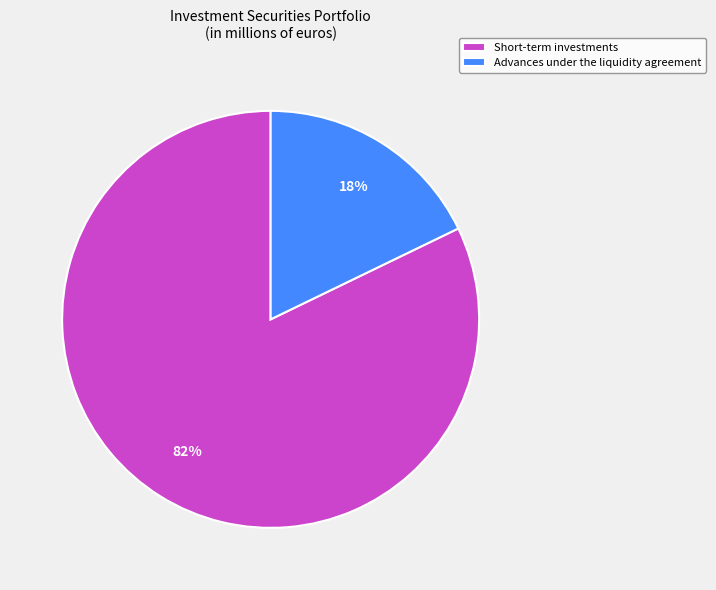

Count the number of slices in the pie.

2